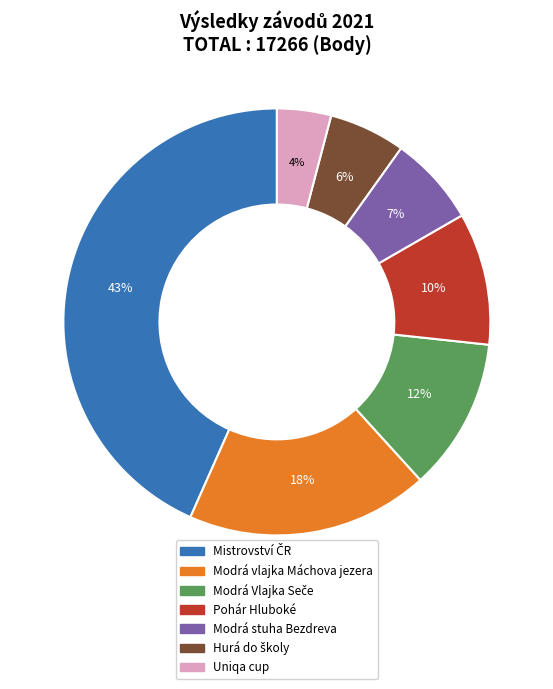

Is the sum of Modrá vlajka Máchova jezera and Pohár Hluboké greater than half?

No